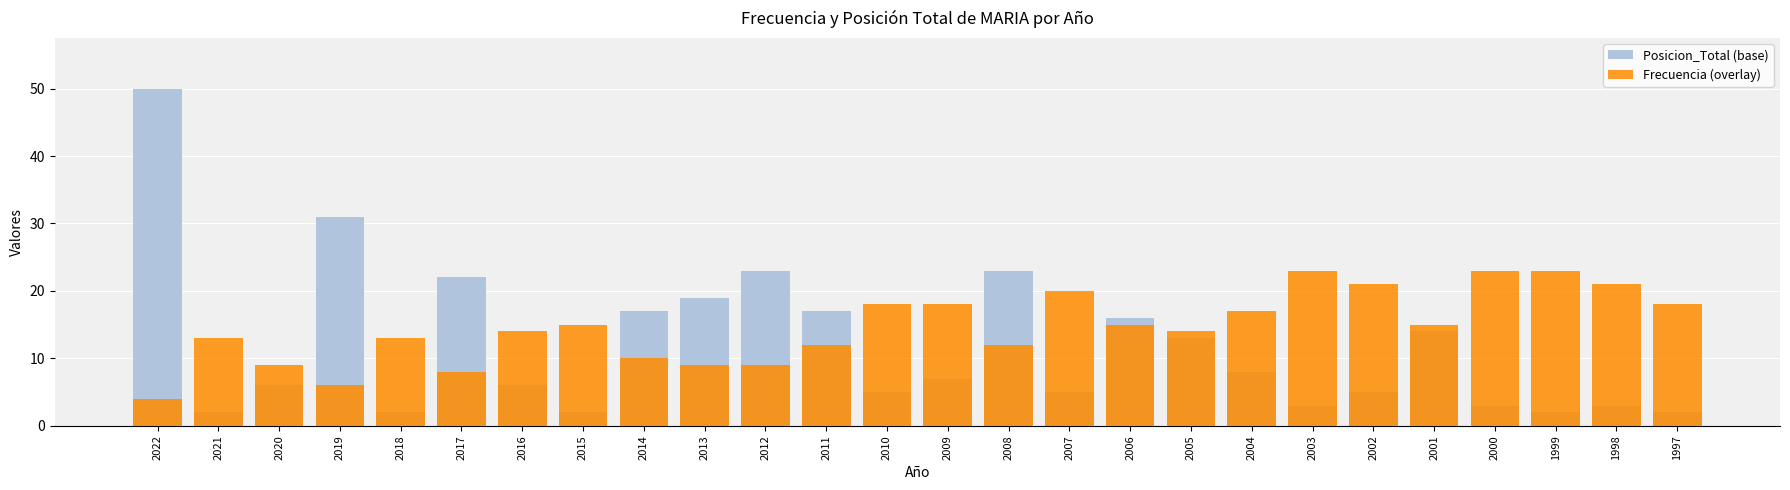

Does the chart contain stacked bars?

No